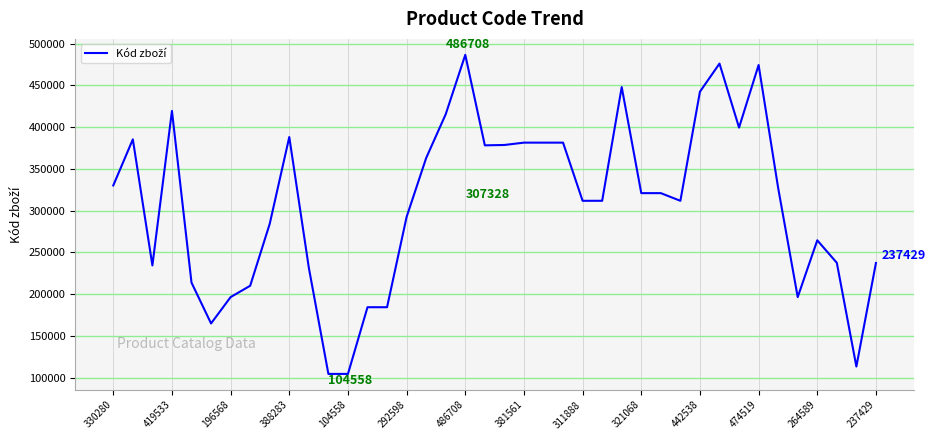

What is the difference between the maximum and minimum values?

382150